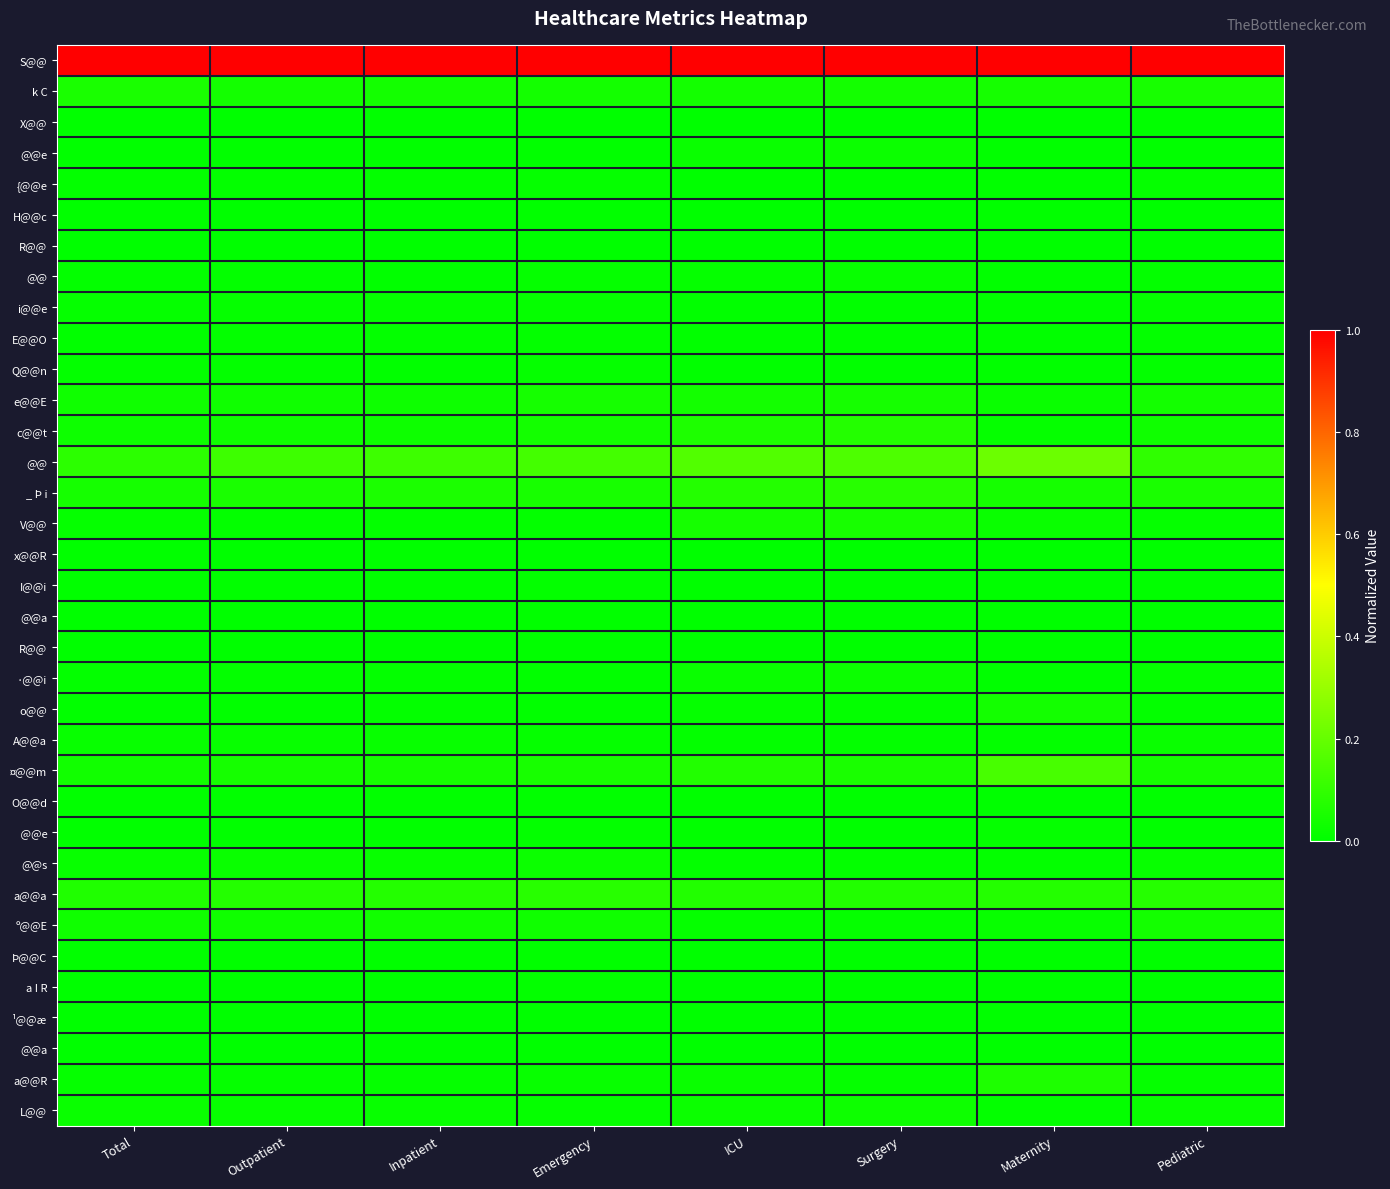

How many data points does each series have?

8